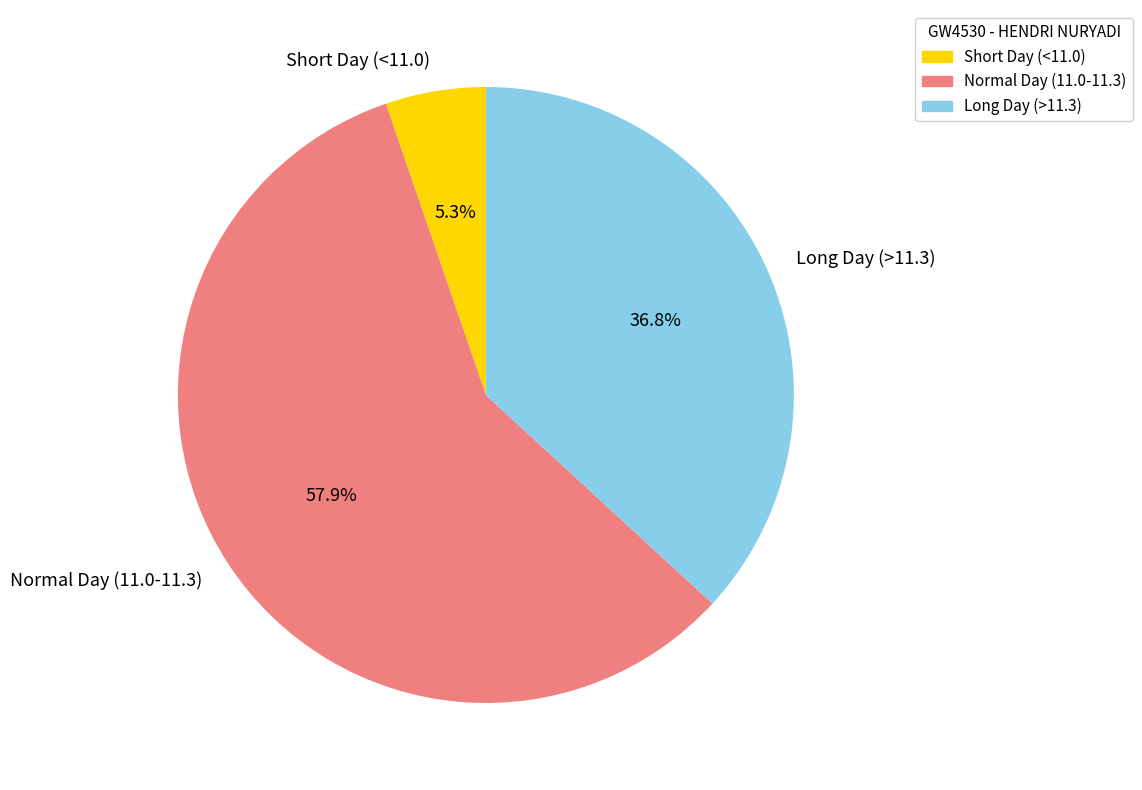

What portion of the pie excludes Long Day (>11.3)?

63.2%